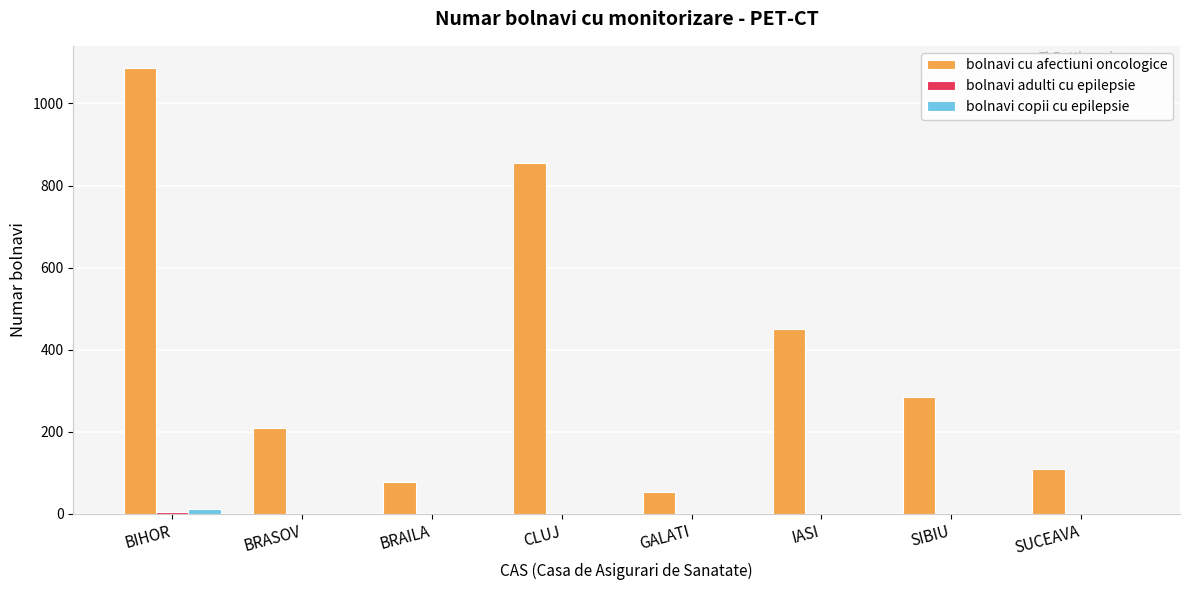

What is the spread (max minus min) of values at BRAILA?

79